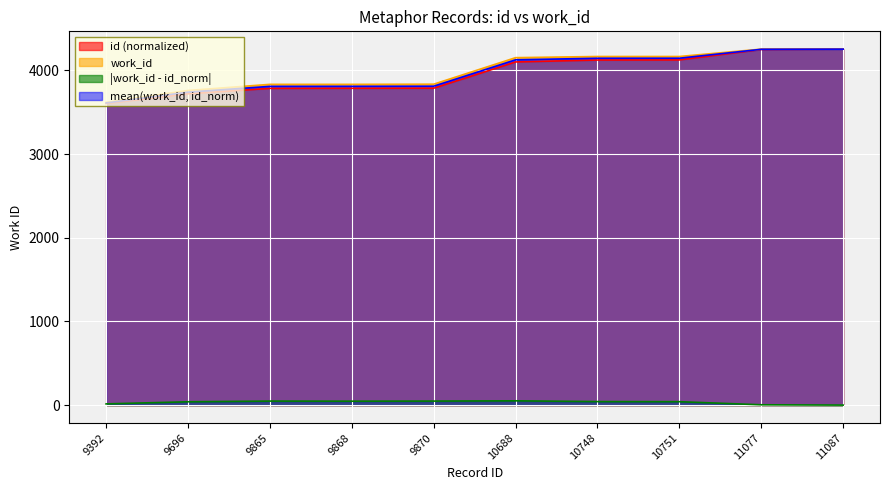

How many data points in id are less than 4101?

5